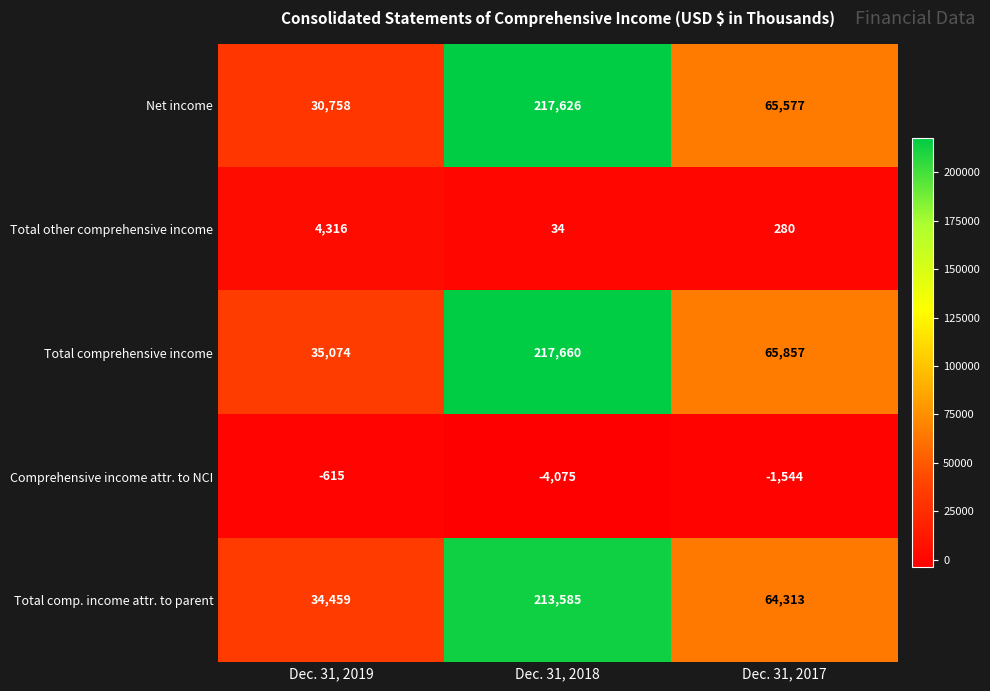

List the series in order of their peak value, lowest first.

Comprehensive income attr. to NCI, Total other comprehensive income, Total comp. income attr. to parent, Net income, Total comprehensive income